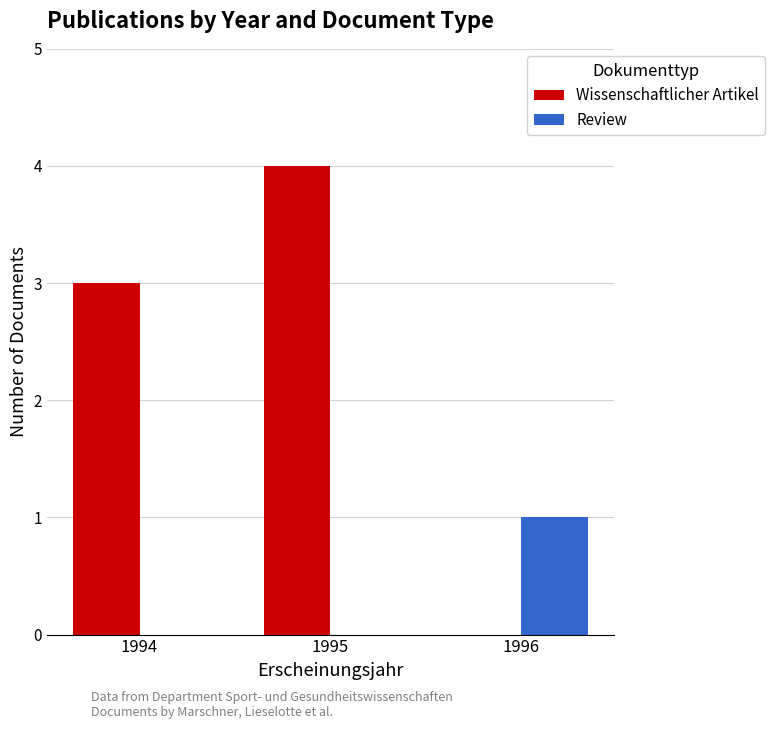

True or false: Wissenschaftlicher Artikel has a value of 6 at 1995.

False